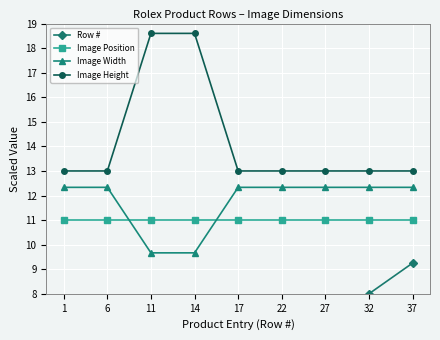

What are all the series names shown in the legend?

Row #, Image Position, Image Width, Image Height